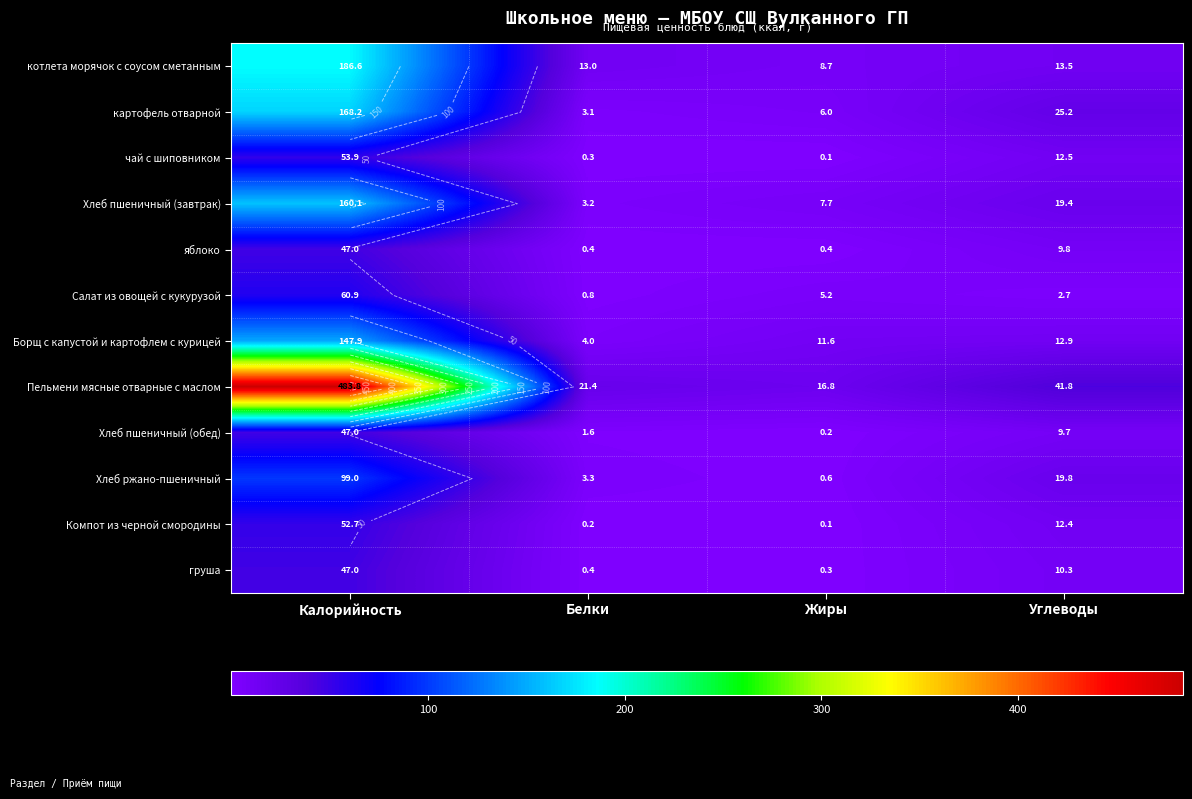

Which series has the largest total across all categories?

Пельмени мясные отварные с маслом